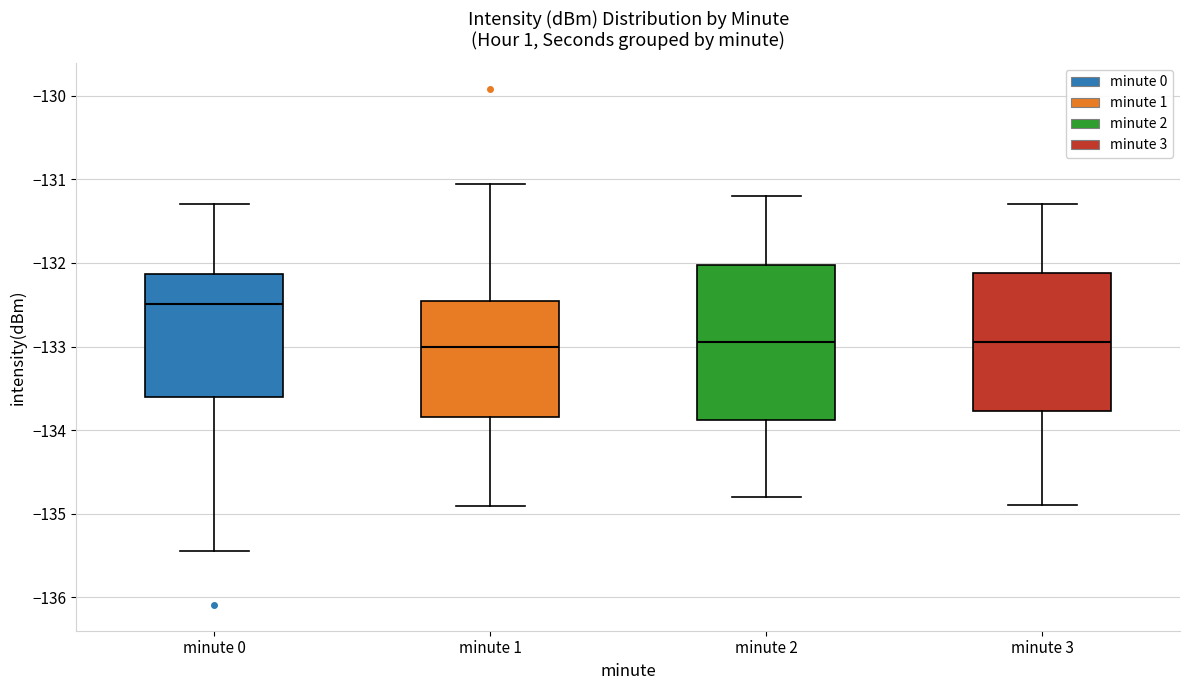

Reading left to right, transcribe this box plot: for each box, give where its median line is, the range the box spans, and where its two whiskers end, as read against the y-axis. The values are not printed on the chart, so give them approximately, as read against the axis.

minute 0: median -132.5, box -133.6 to -132.1, whiskers -135.4 to -131.3
minute 1: median -133.0, box -133.8 to -132.4, whiskers -134.9 to -131.1
minute 2: median -132.9, box -133.9 to -132.0, whiskers -134.8 to -131.2
minute 3: median -132.9, box -133.8 to -132.1, whiskers -134.9 to -131.3